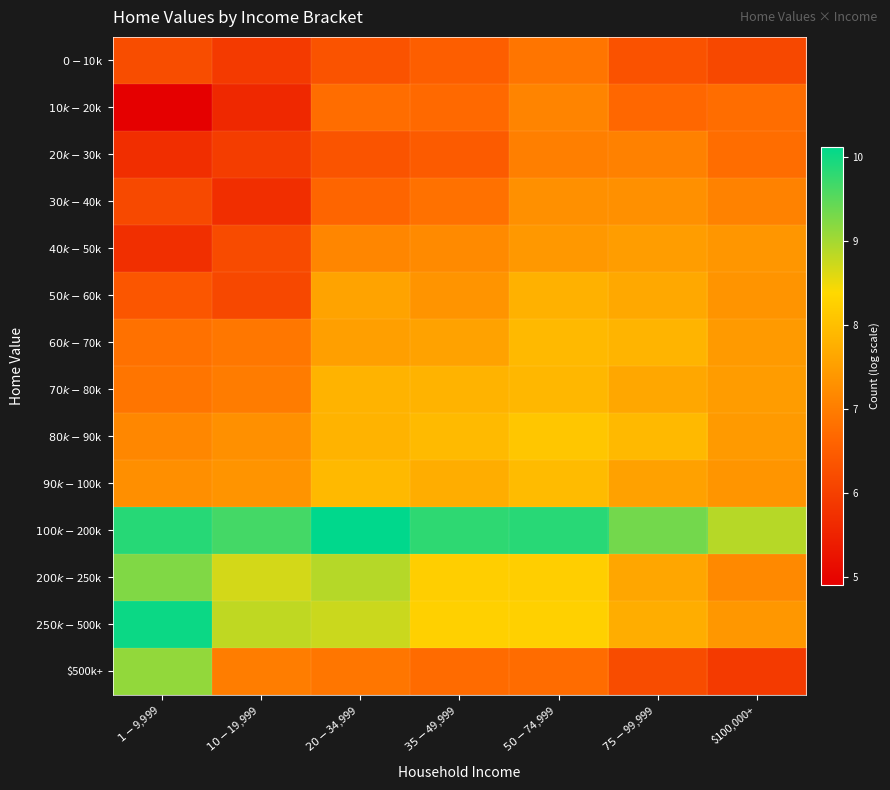

Which category has the highest value across all series?

$20-$34,999